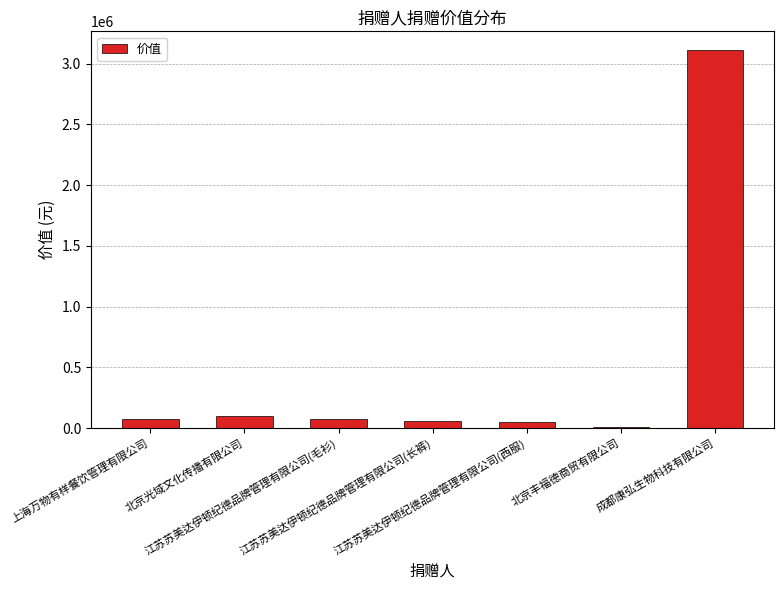

What position from the left is 北京丰福德商贸有限公司?

6